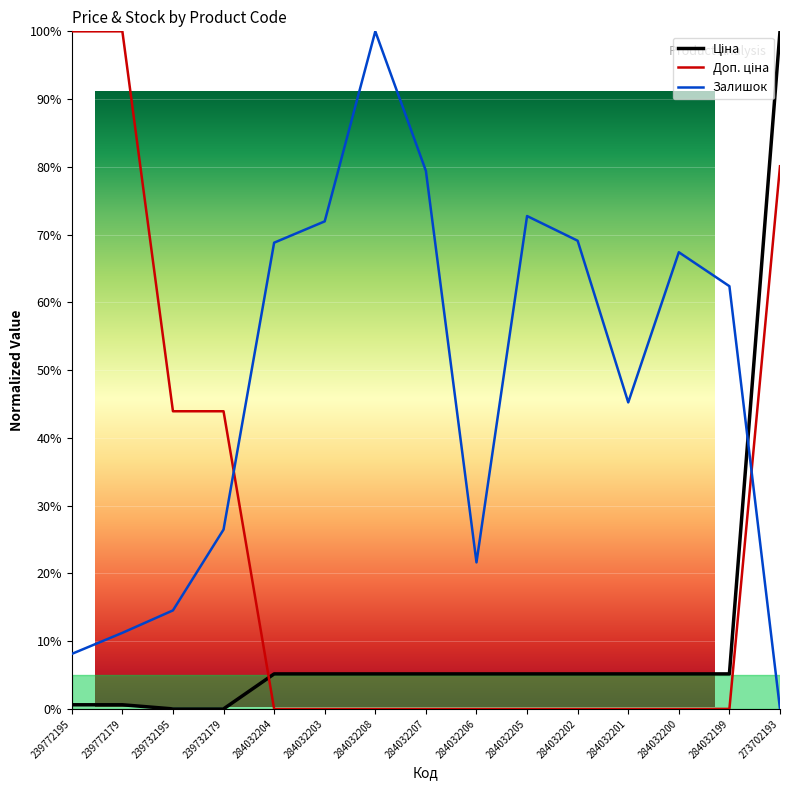

How many series are shown in this chart?

3